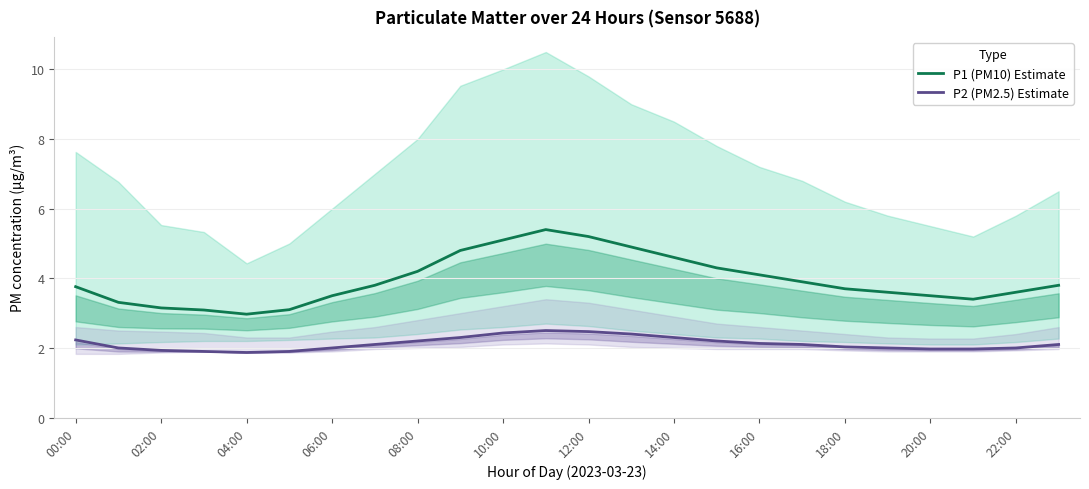

Where does the P1 (PM10) Estimate series first go above 3?

00:00